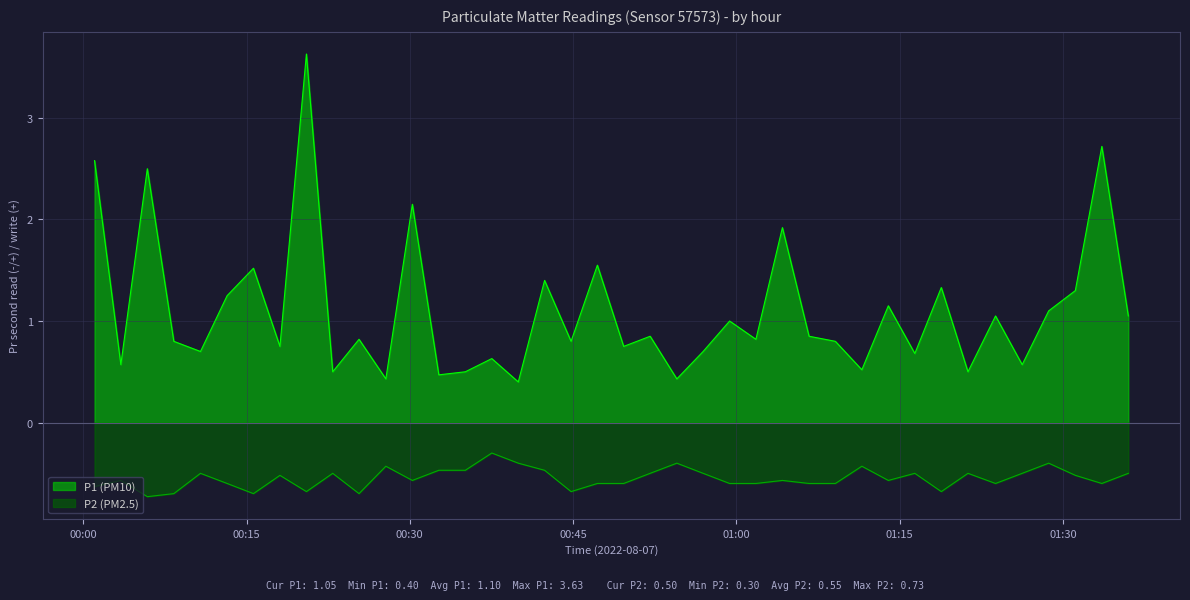

Which series has the largest range (max minus min)?

P1 (PM10)